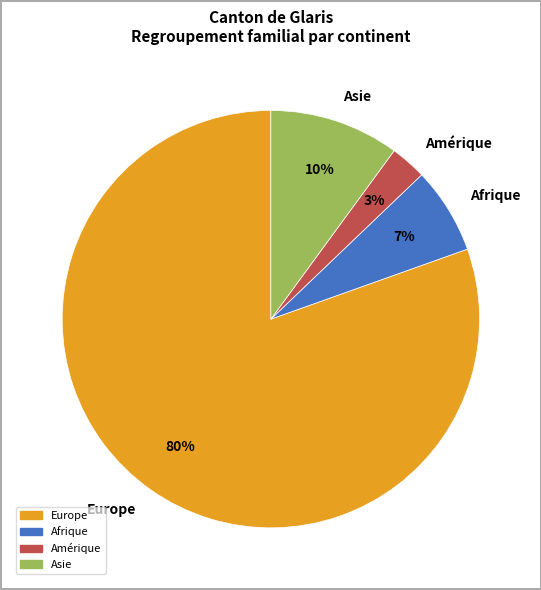

Which has a higher value, Asie or Afrique?

Asie